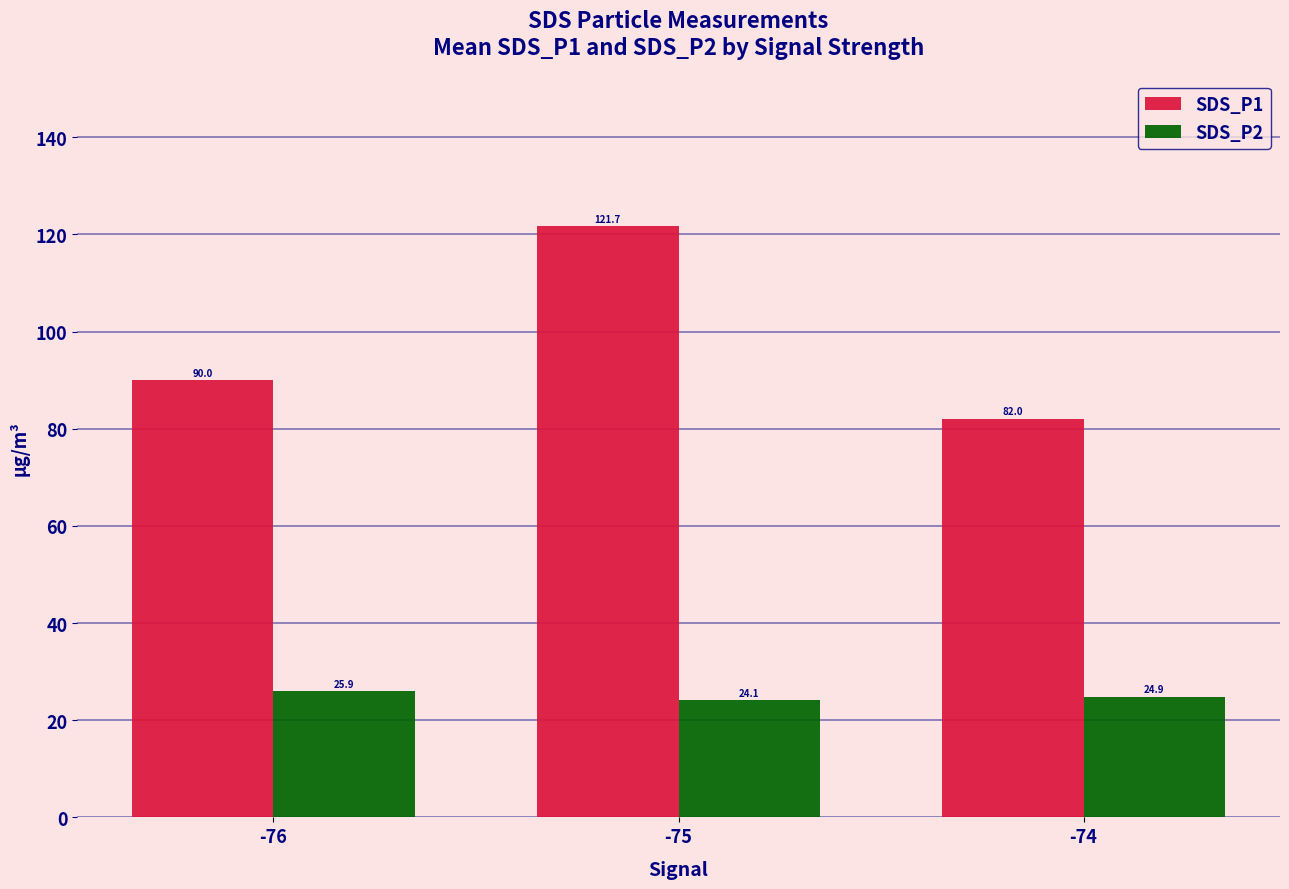

At which label is SDS_P1 closest to 101?

-76